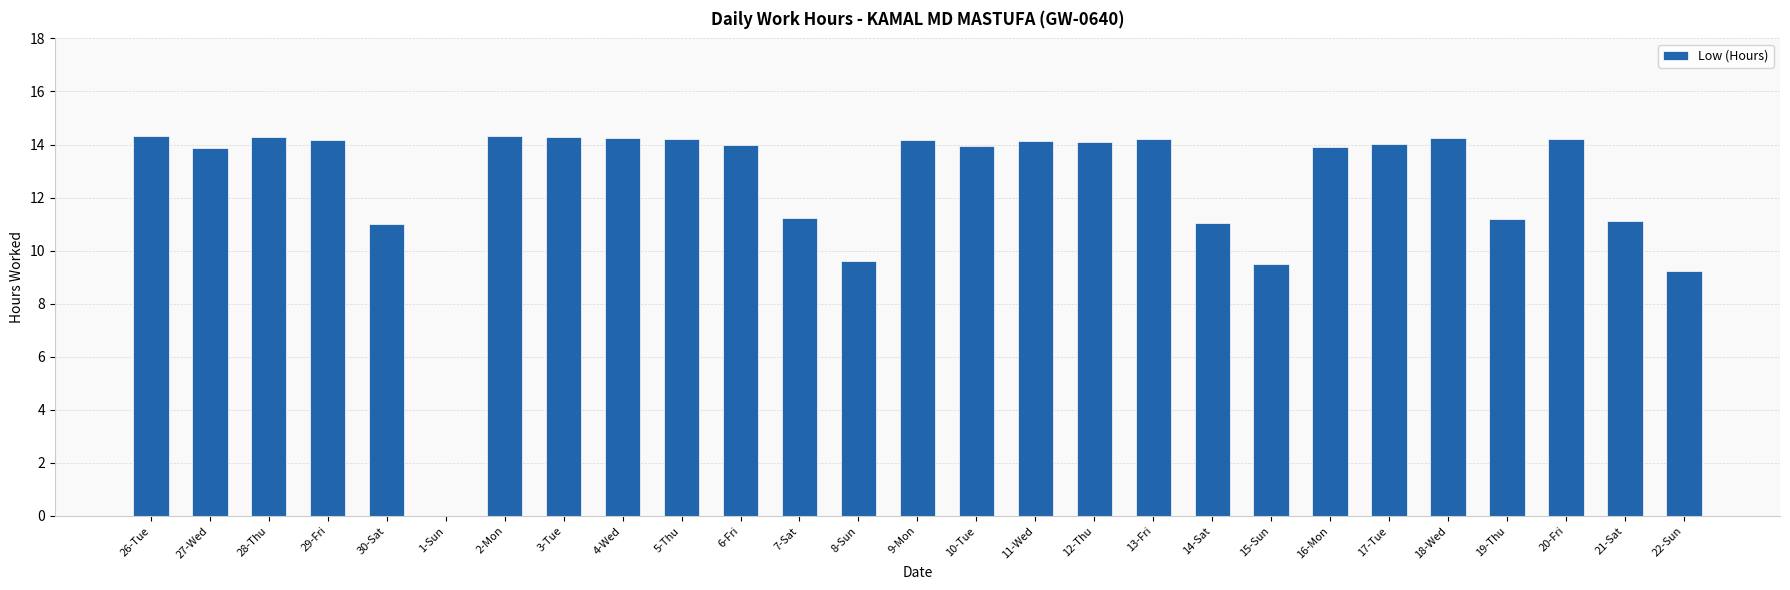

How many positive values are there?

26